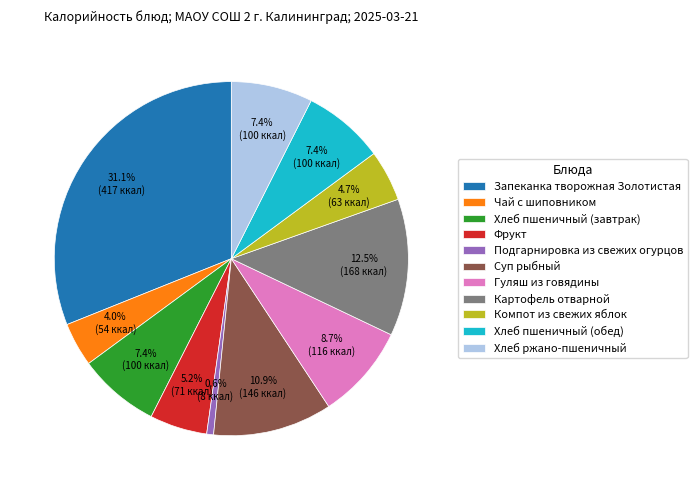

True or false: Запеканка творожная Золотистая accounts for 37% of the total.

False